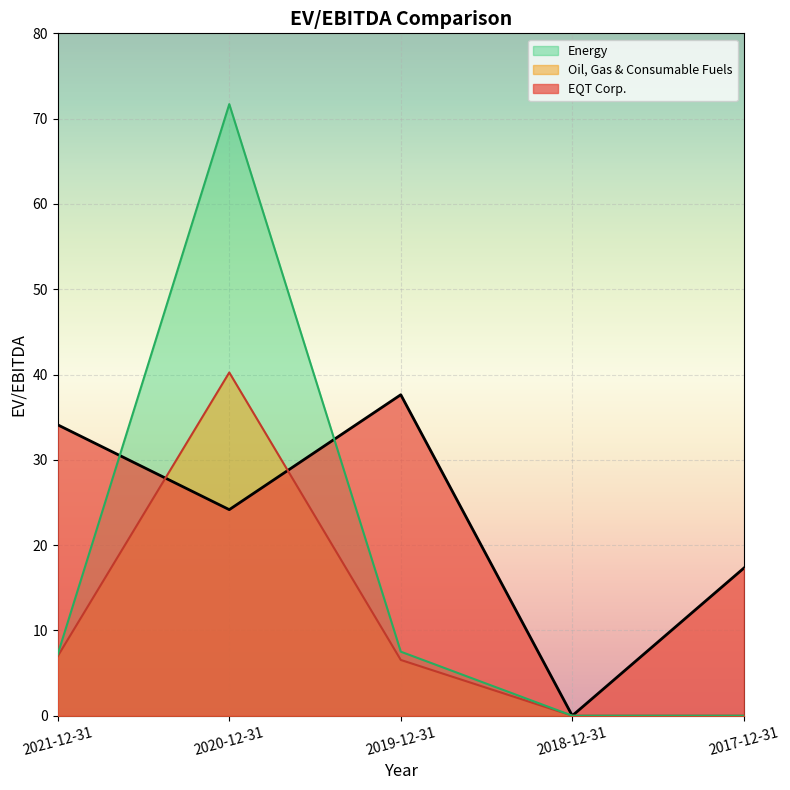

Between 2021-12-31 and 2018-12-31, which is larger?

2021-12-31